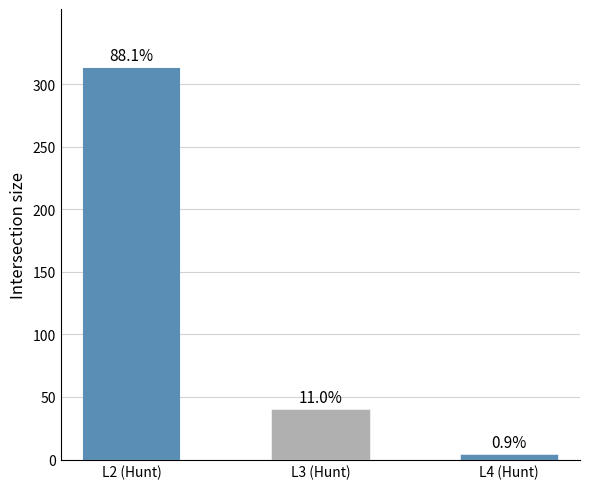

Does the chart contain any negative values?

No